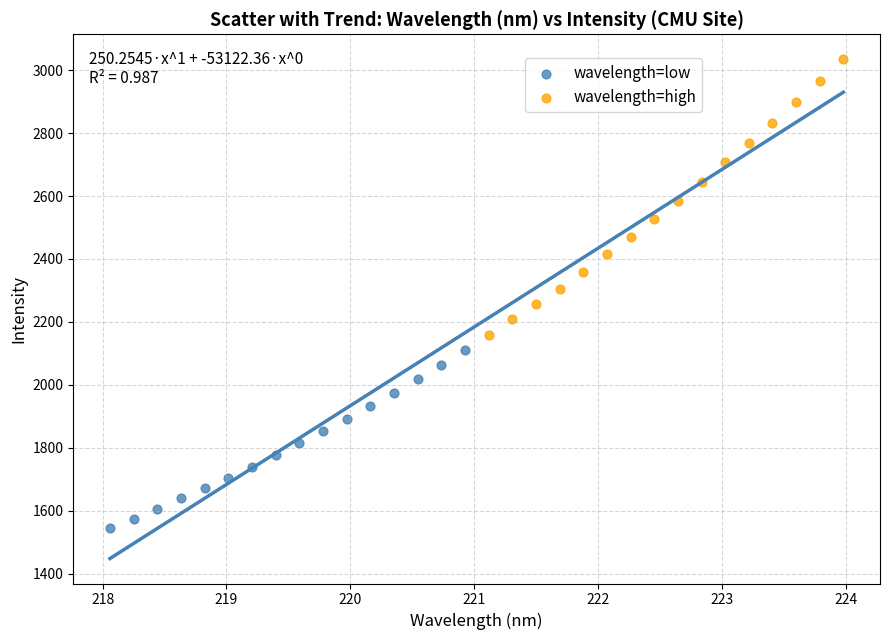

What are all the series names shown in the legend?

wavelength=low, wavelength=high